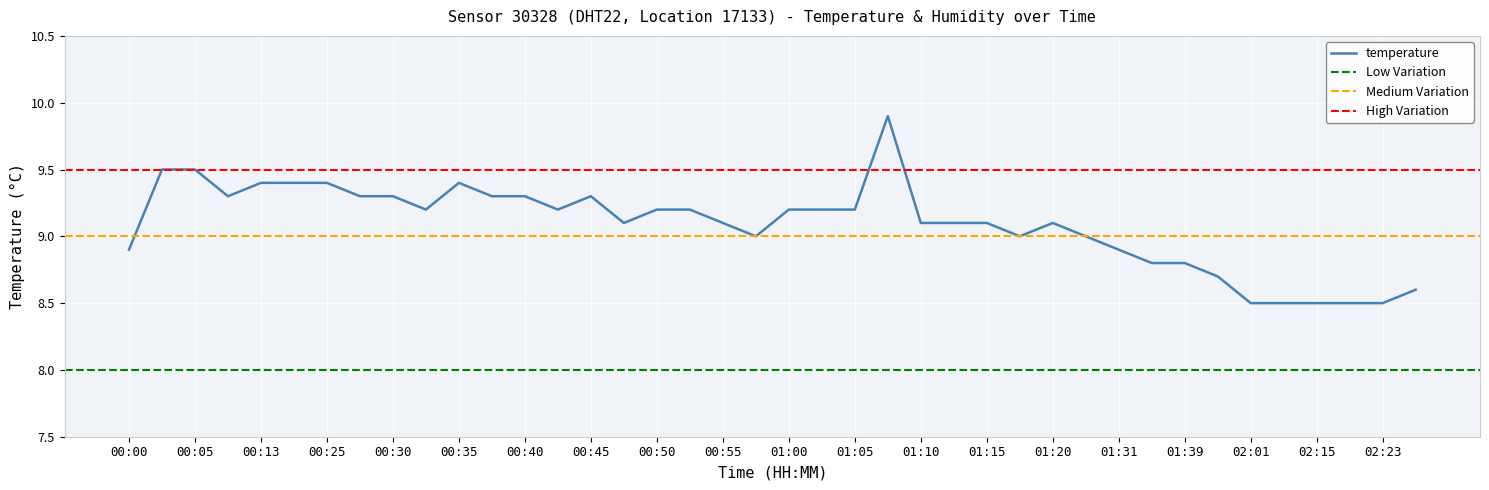

How many distinct data groups are displayed?

1